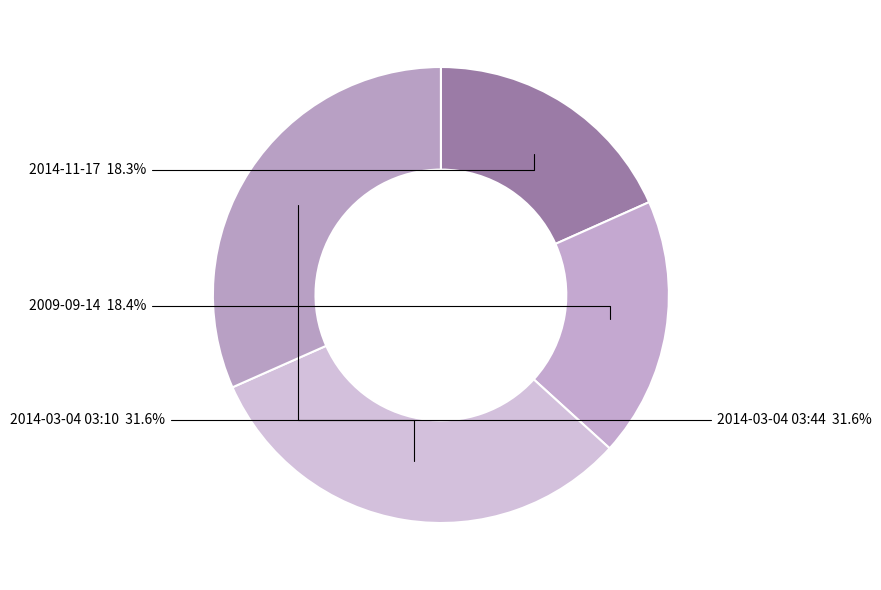

To the nearest percent, what percentage of the pie is 2014-11-17?

18%